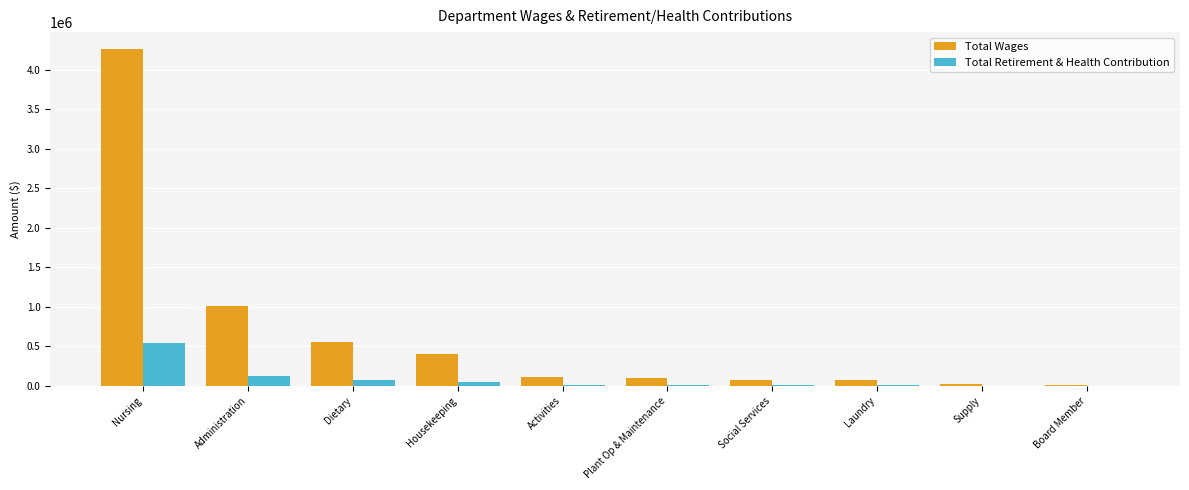

At which label does Total Wages reach its peak?

Nursing